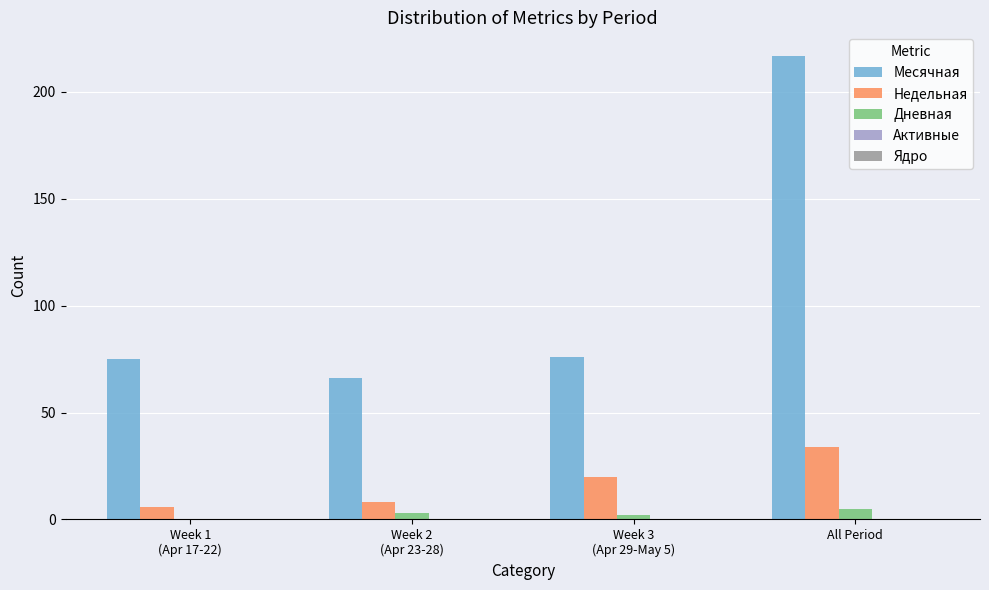

At which category is the sum across all series the highest?

All Period